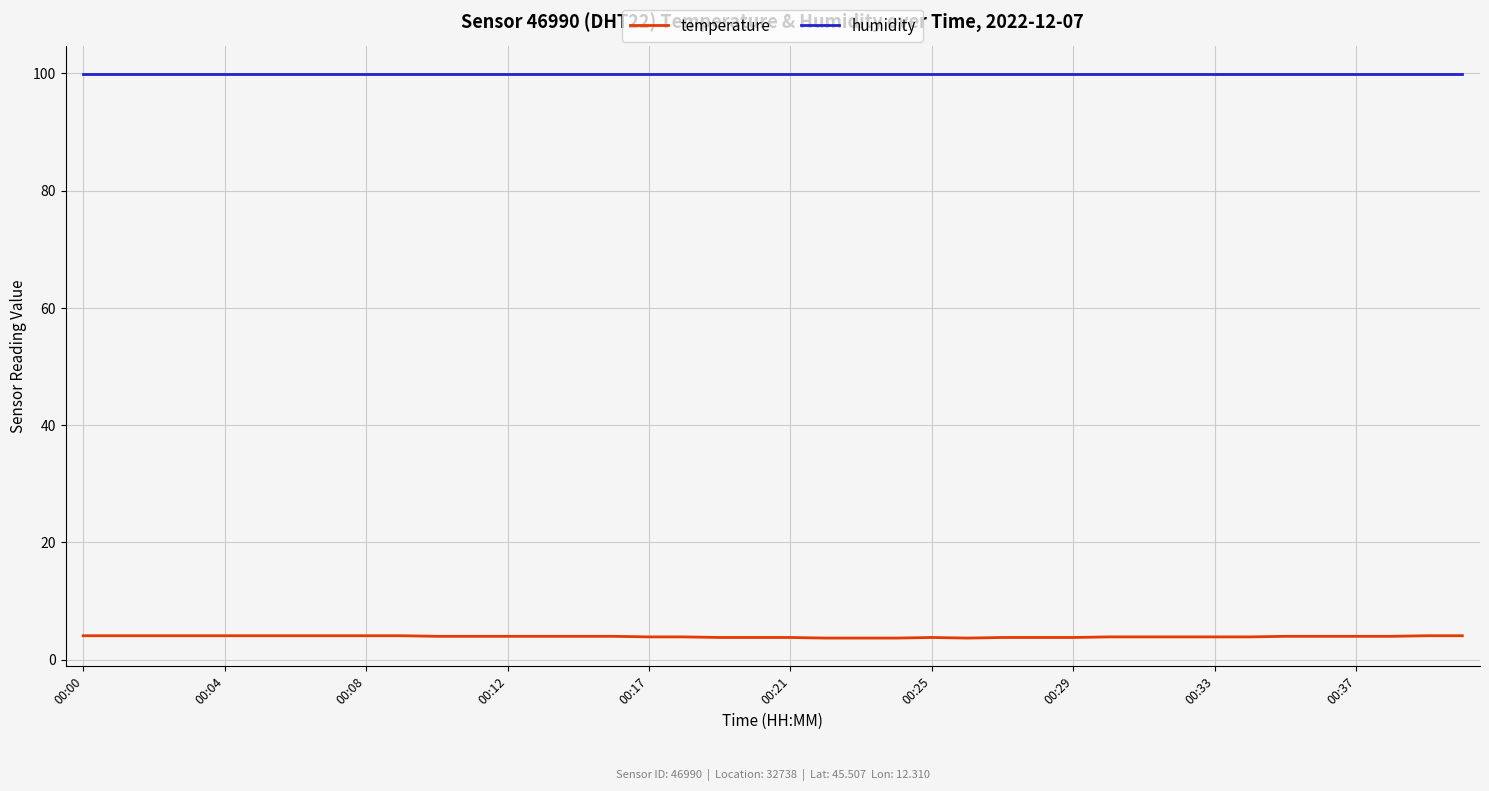

True or false: temperature and humidity intersect in this chart.

False